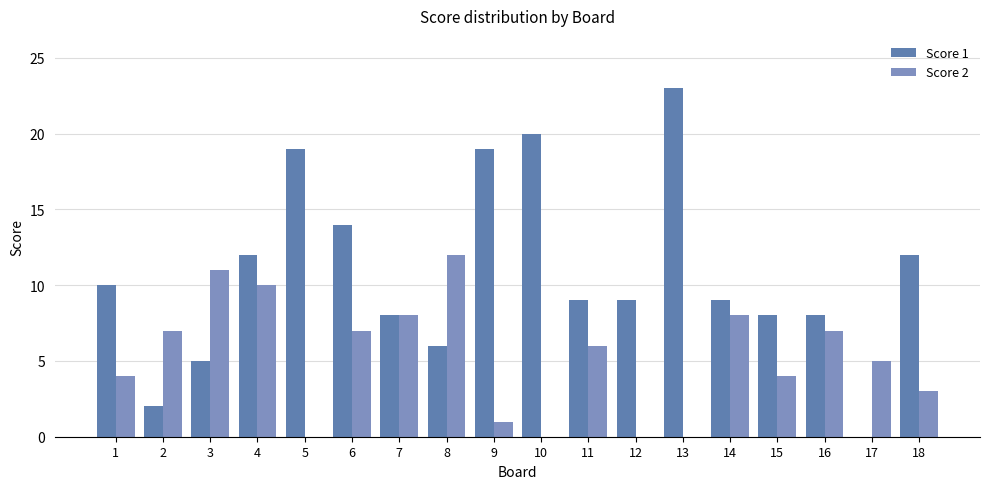

Are the bars grouped side by side (vs. stacked)?

Yes